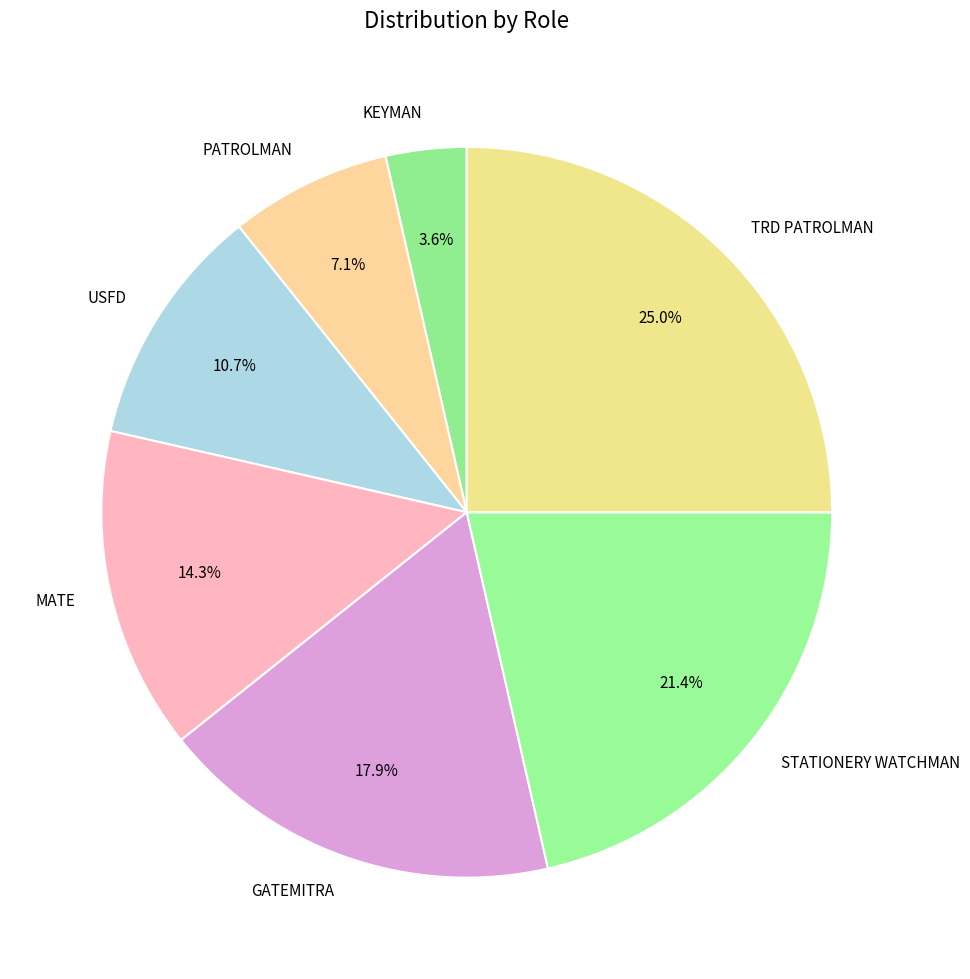

What percentage do TRD PATROLMAN and USFD together represent?

35.7%